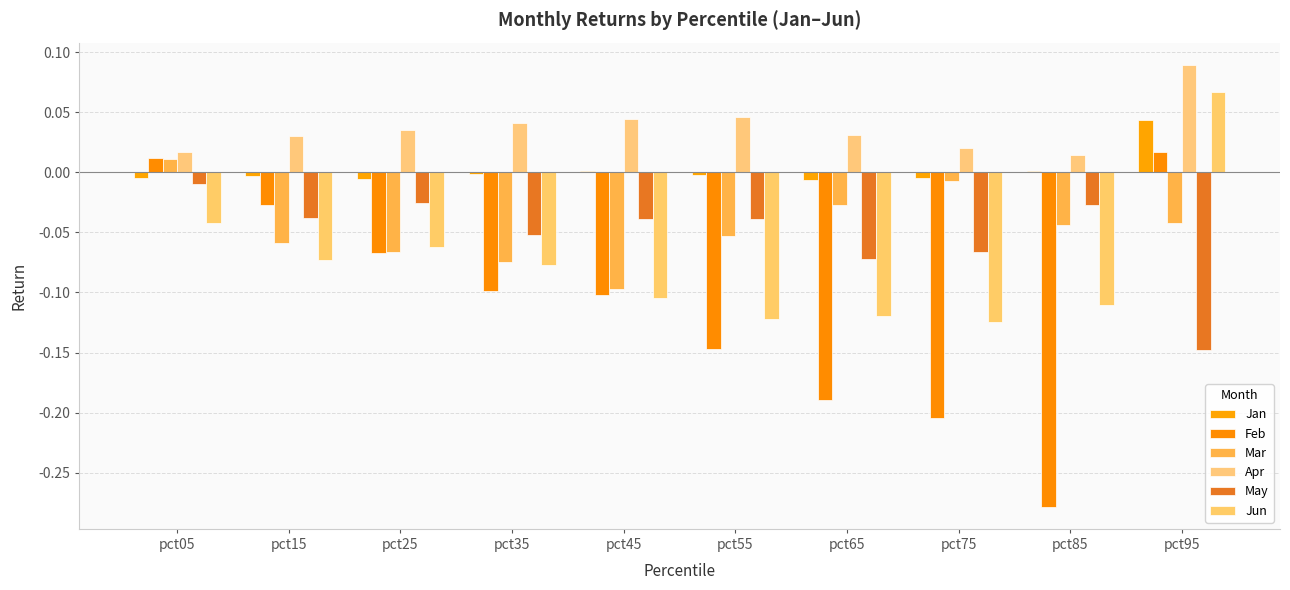

What is the total value across all series at pct45?

-0.3